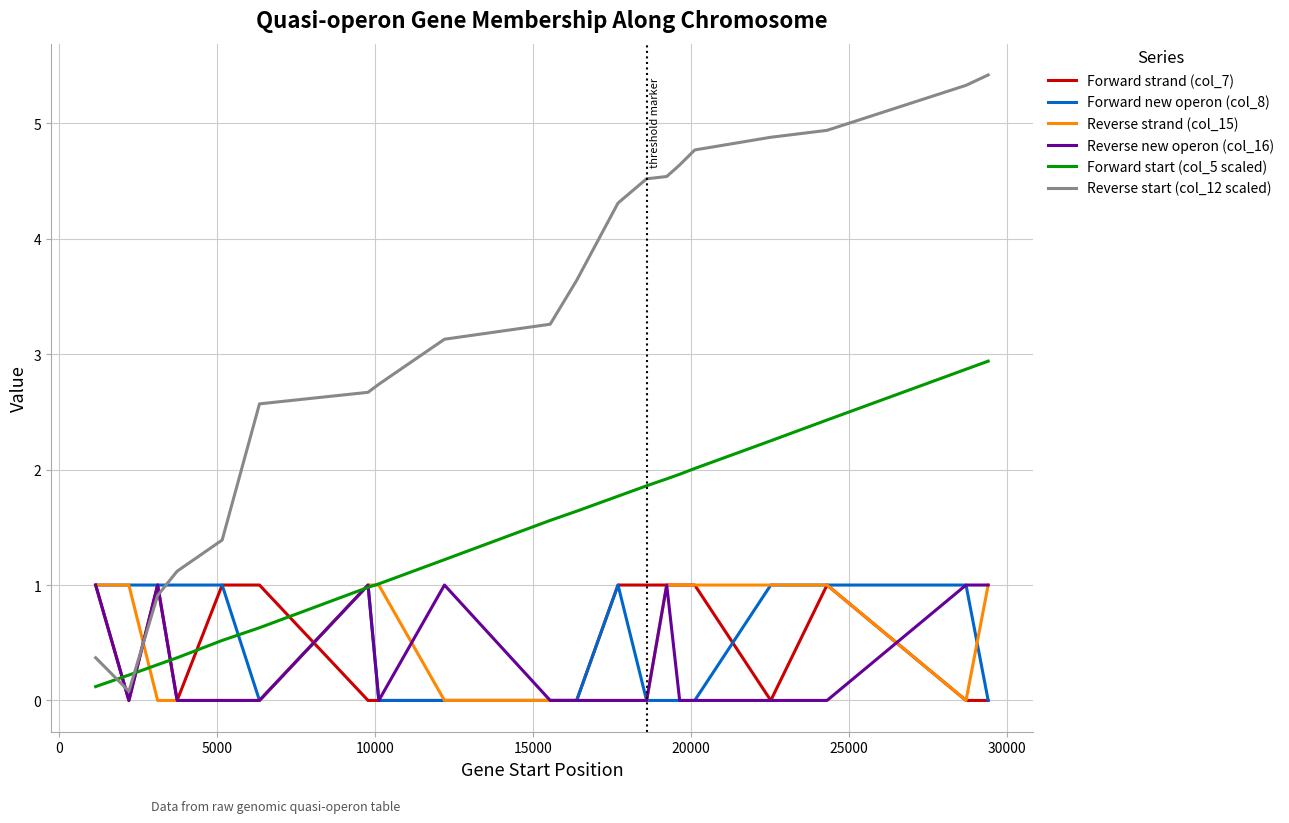

Which series ends up on top after the final intersection of Reverse start (col_12 scaled) and Forward new operon (col_8)?

Reverse start (col_12 scaled)